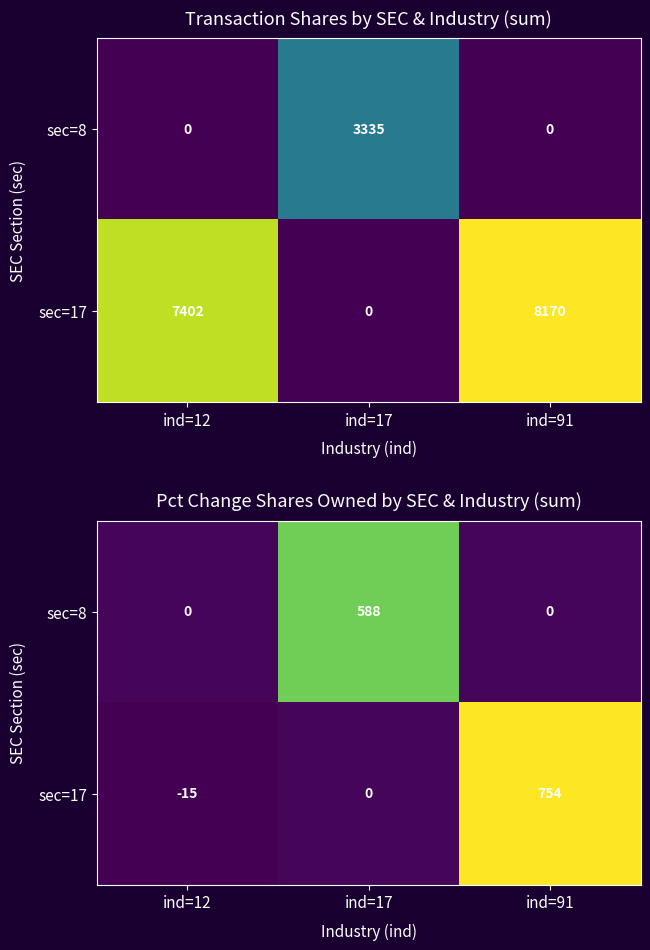

At how many categories does at least one series exceed 46?

2